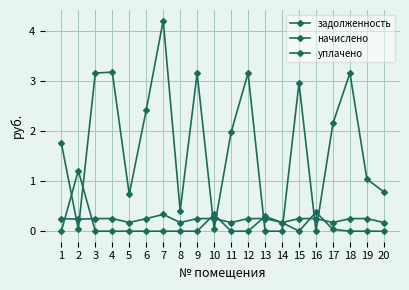

At which category is the sum across all series the highest?

7